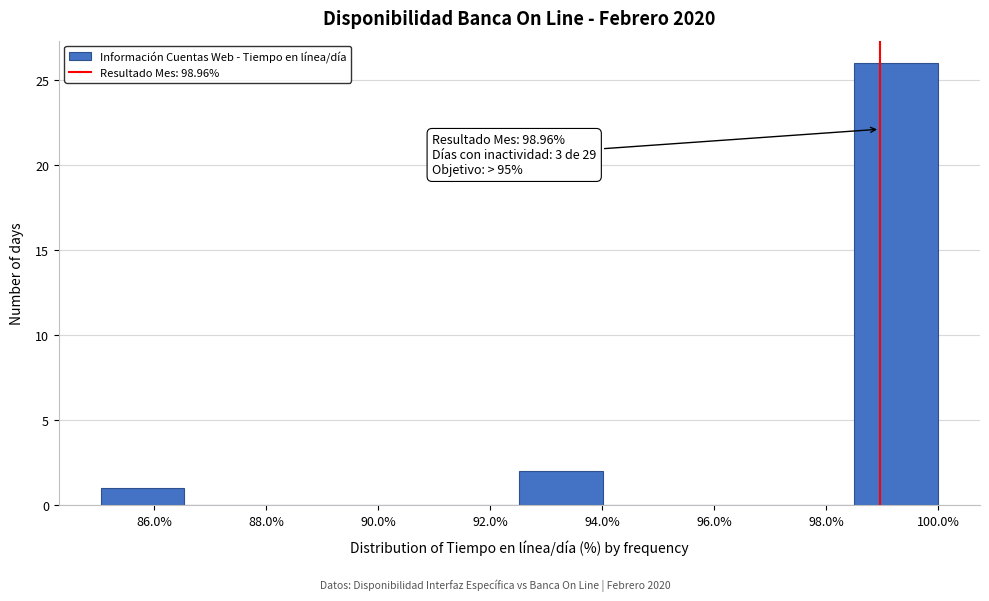

Which range on the x-axis has the tallest bar?

98.6 to 100.0